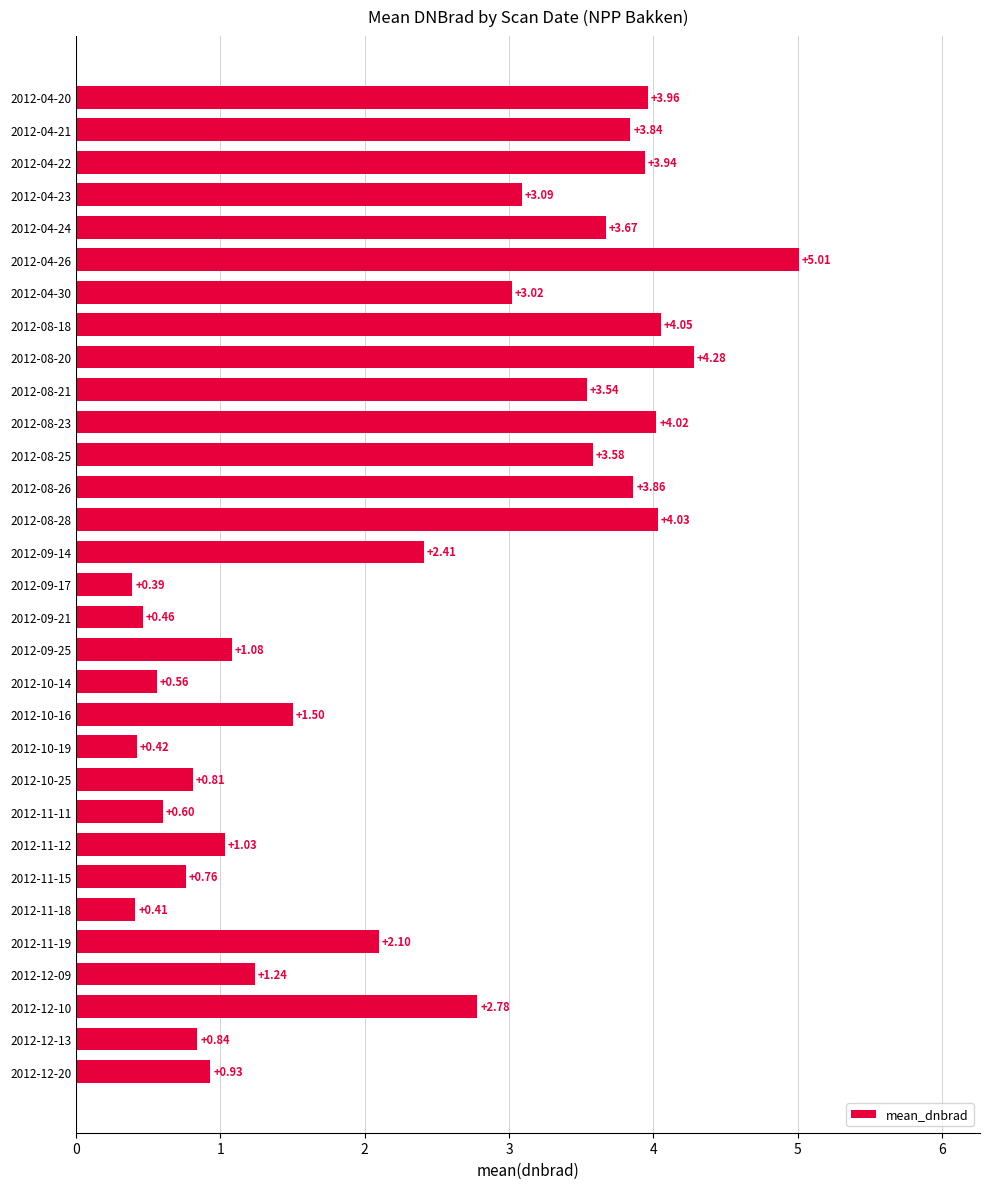

Where is the data nearest to the value 2?

2012-11-19